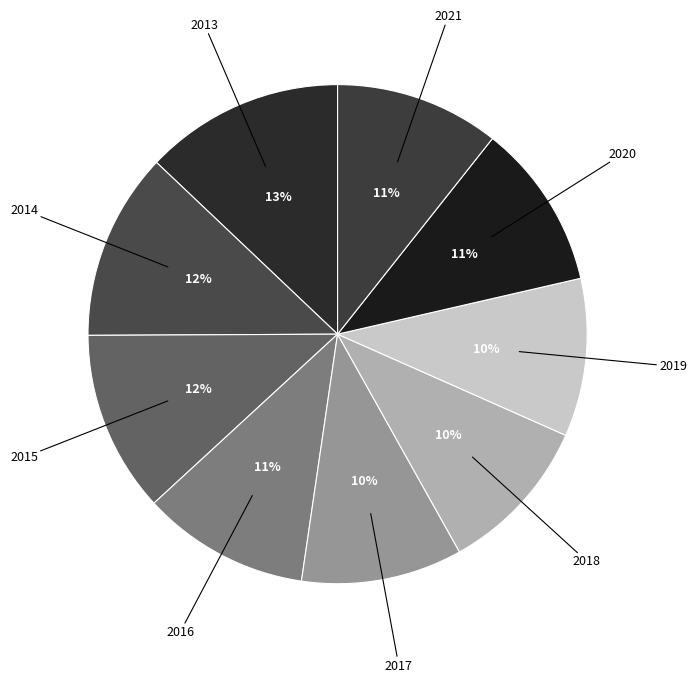

Count the number of slices in the pie.

9